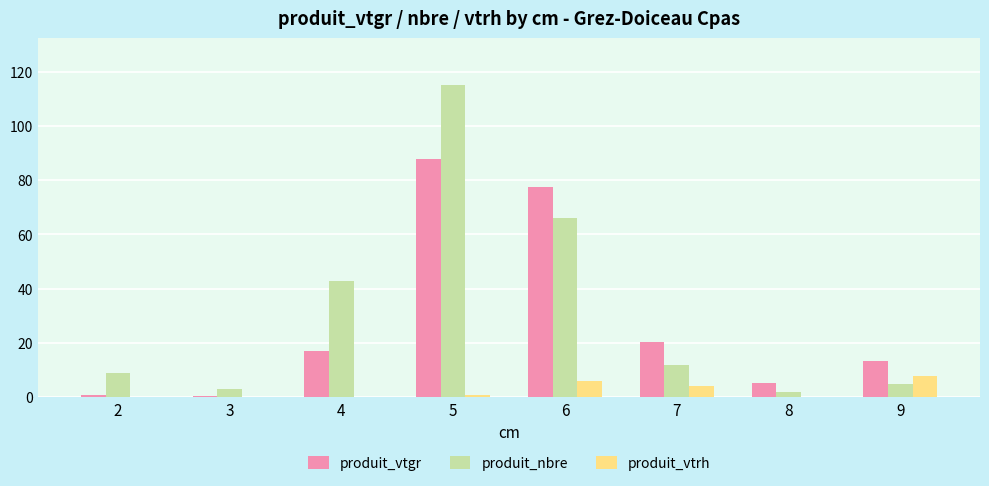

Between 4 and 8, which series saw the biggest shift?

produit_nbre